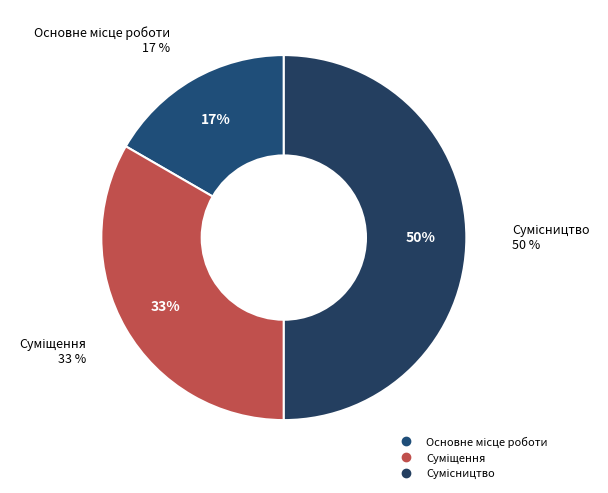

Does any single category account for the majority?

No